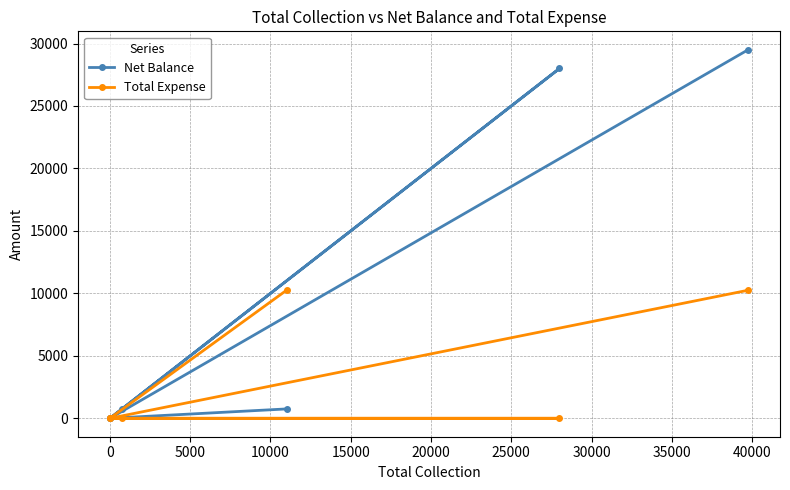

Which series has the widest spread of values?

Net Balance